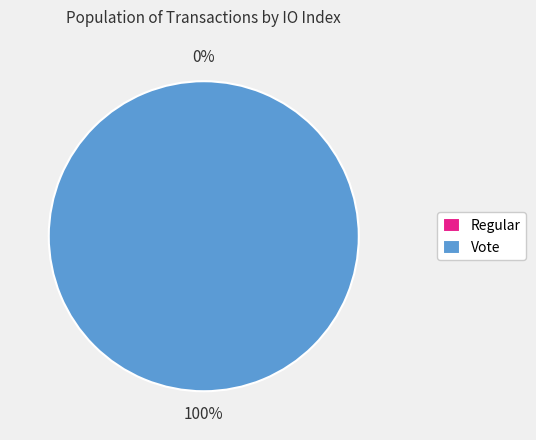

To the nearest percent, what percentage of the pie is Vote?

100%